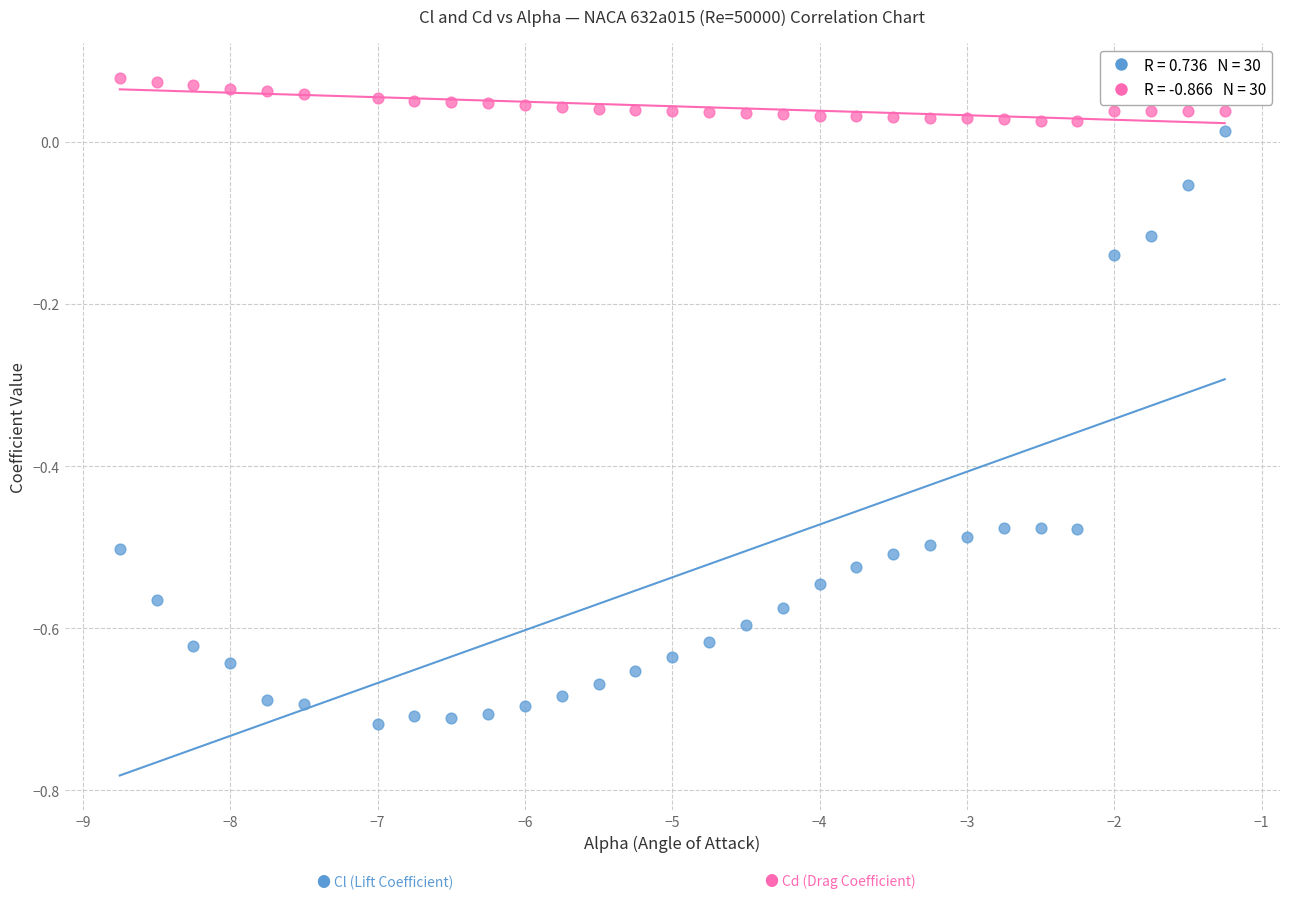

Across all data points, what is the range of X values (max minus min)?

7.5